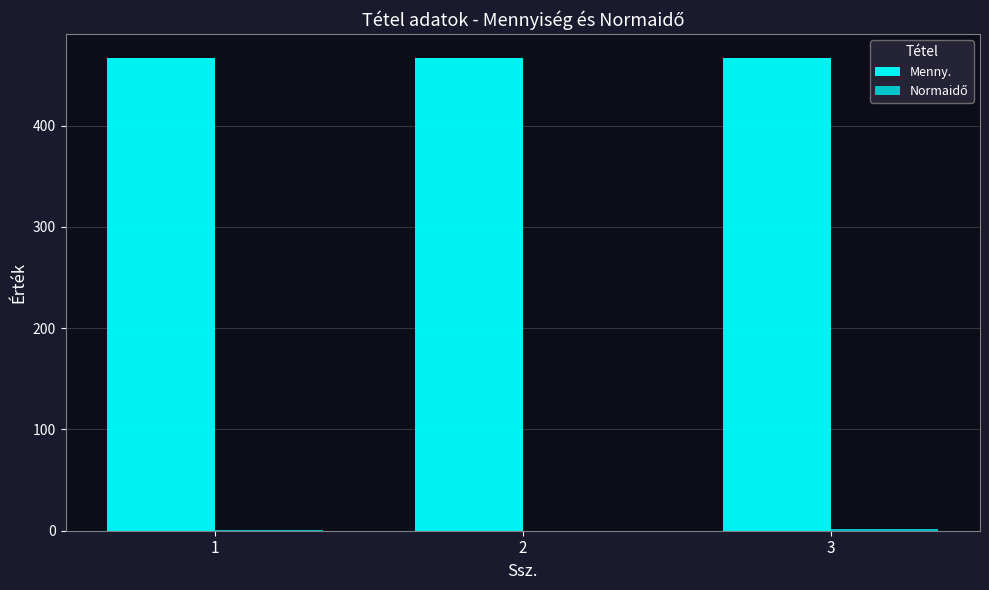

How many data points does each series have?

3